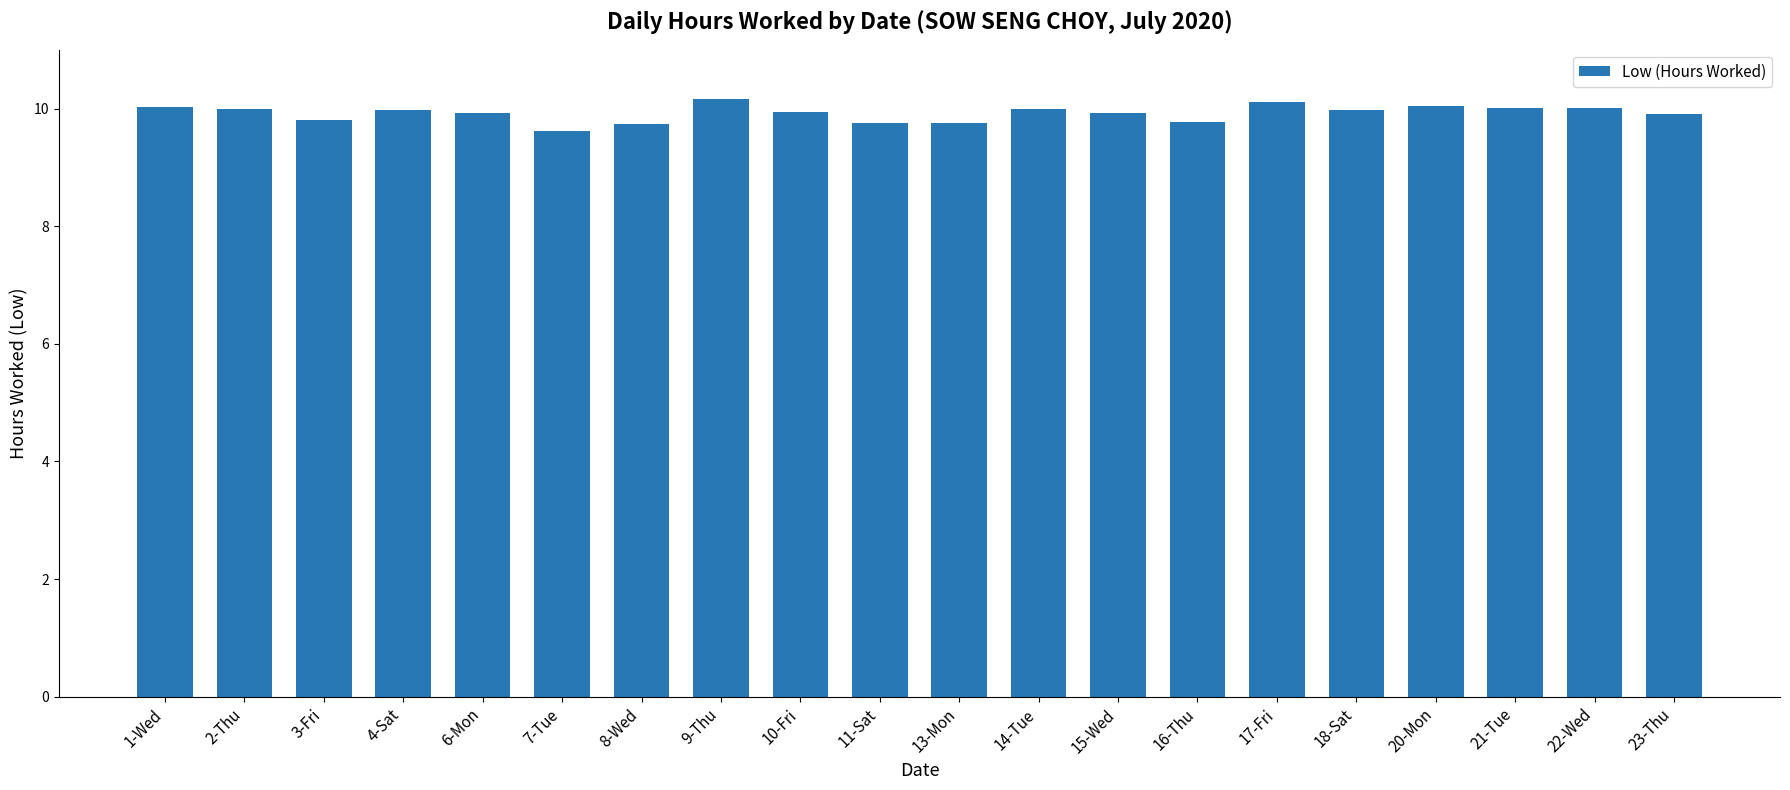

Between 23-Thu and 22-Wed, which is larger?

22-Wed